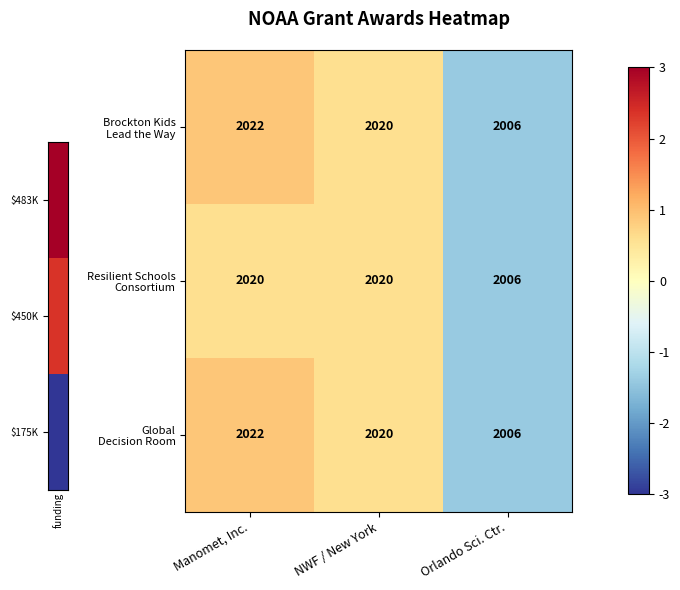

What is the total value across all series at Orlando Sci. Ctr.?

6018